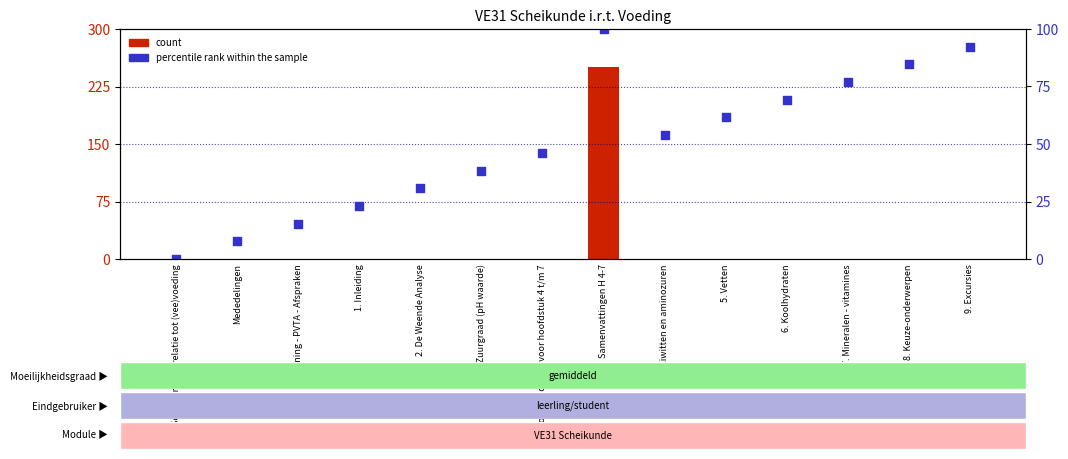

Which series has the widest spread of Y values?

count